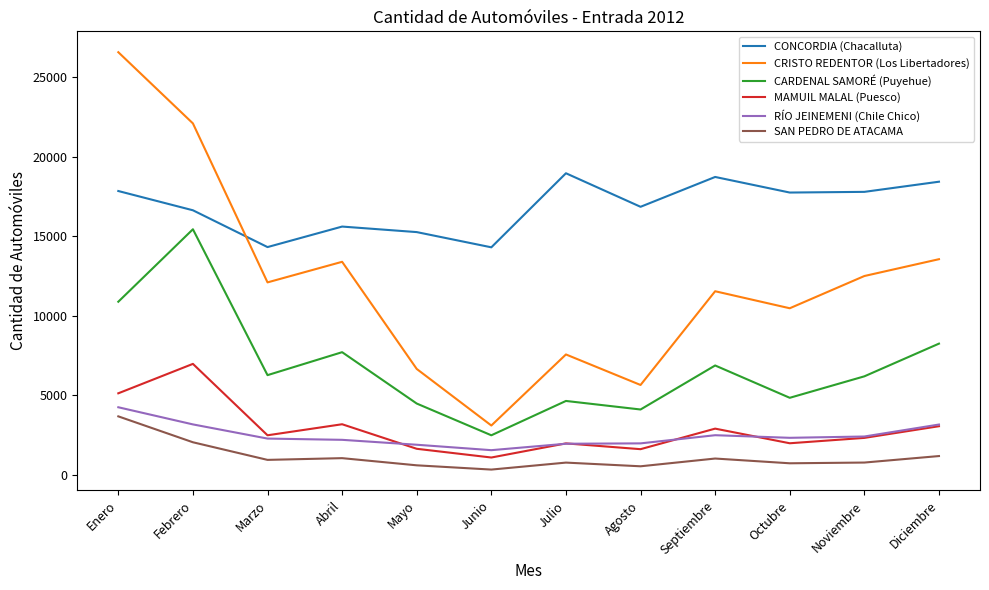

Is this an area chart (filled region under the line)?

No